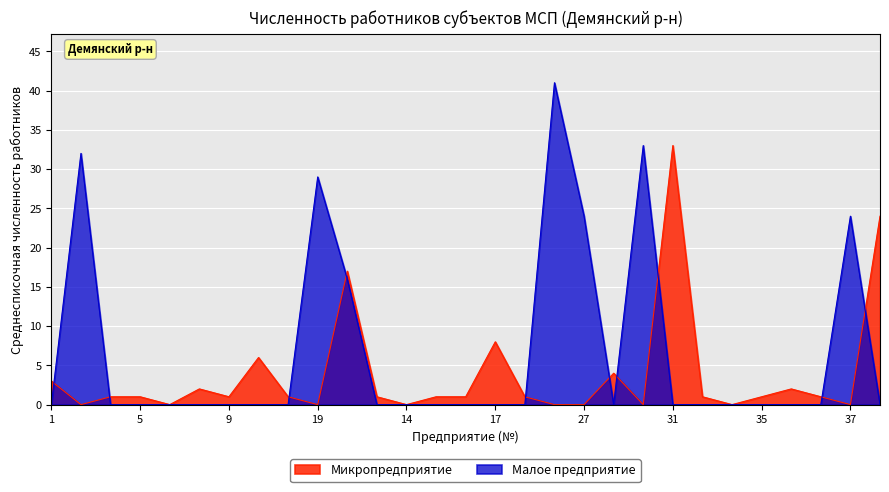

At which category is the sum across all series the highest?

25